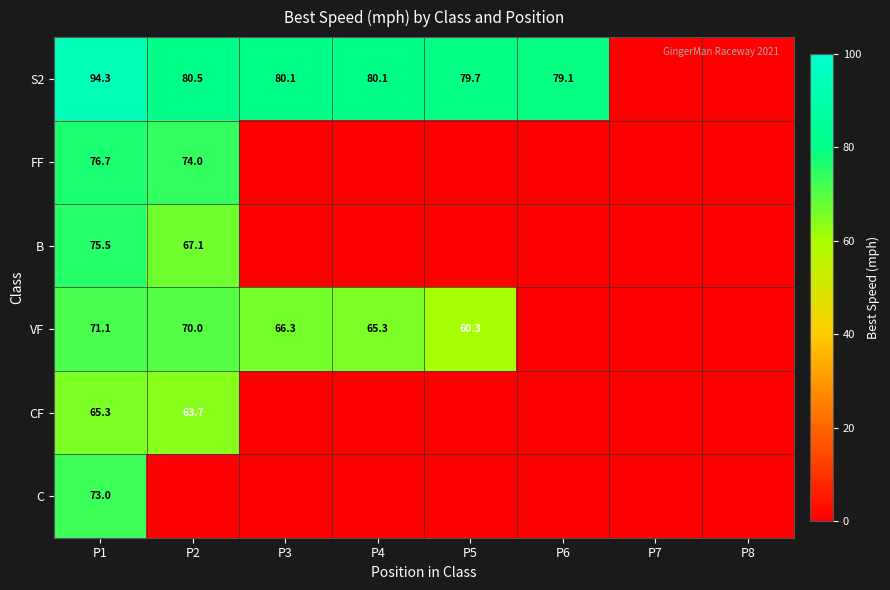

The VF series shows 35.3 at P4. True or false?

False